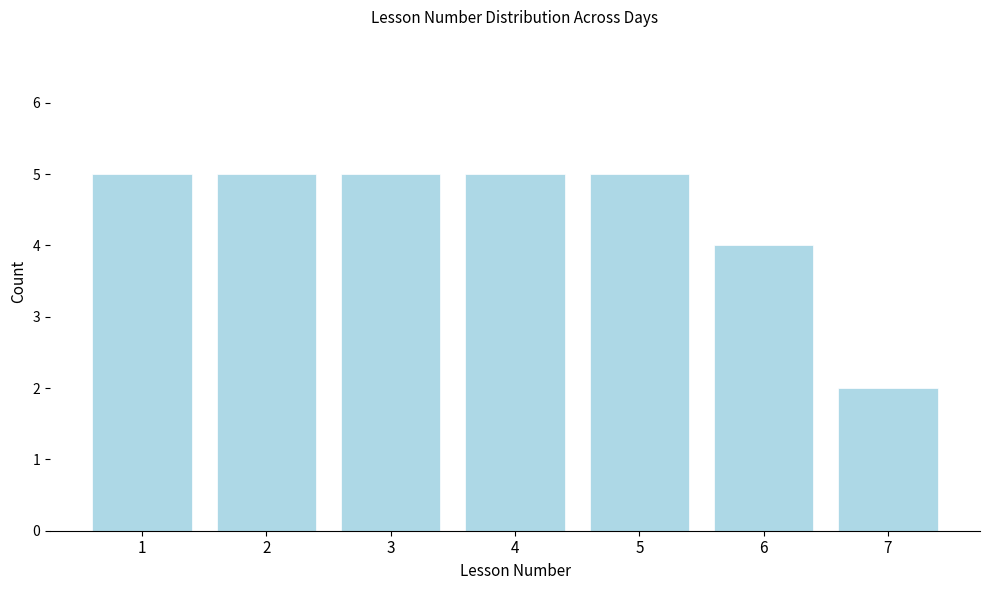

Reading right to left, transcribe all the data shown in this chart.

7=2	6=4	5=5	4=5	3=5	2=5	1=5